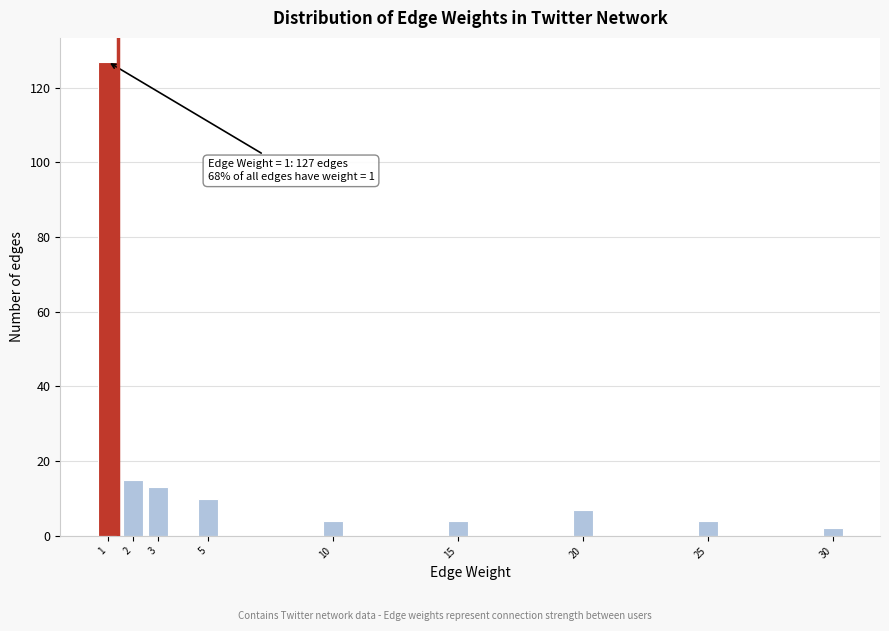

Reading left to right, list all the values displayed in this chart.

127	15	13	10	4	4	7	4	2